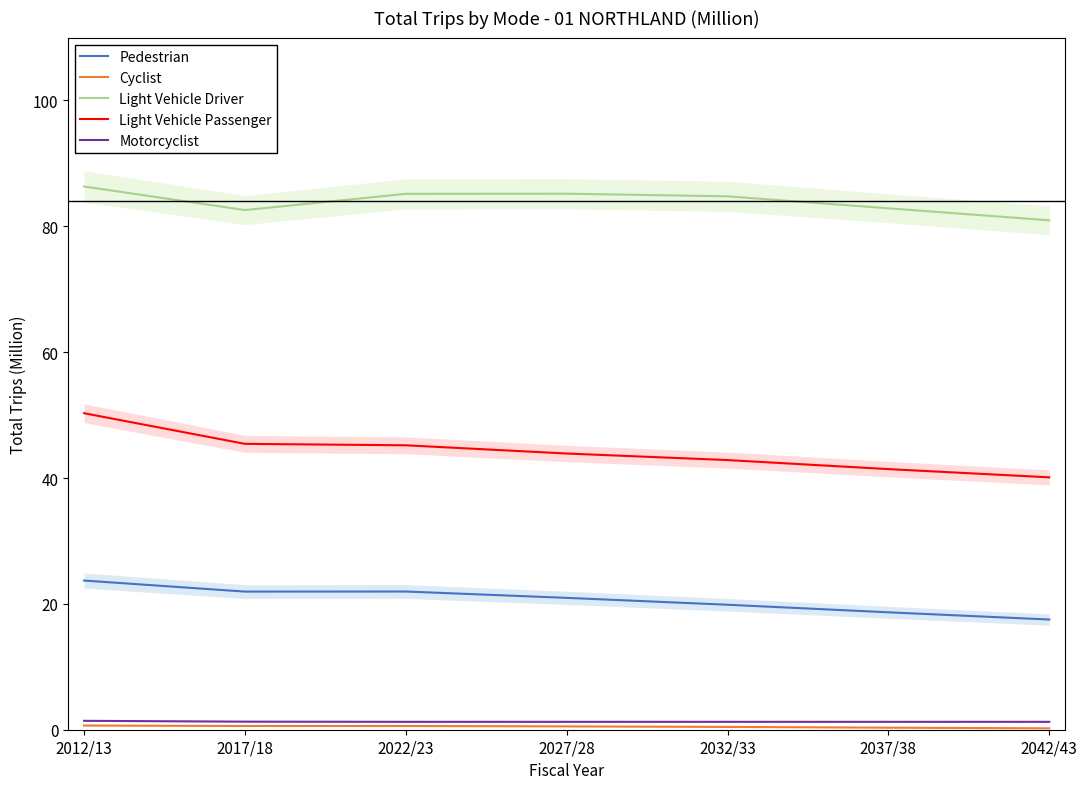

Count the Cyclist values in the range 0 to 1.

7